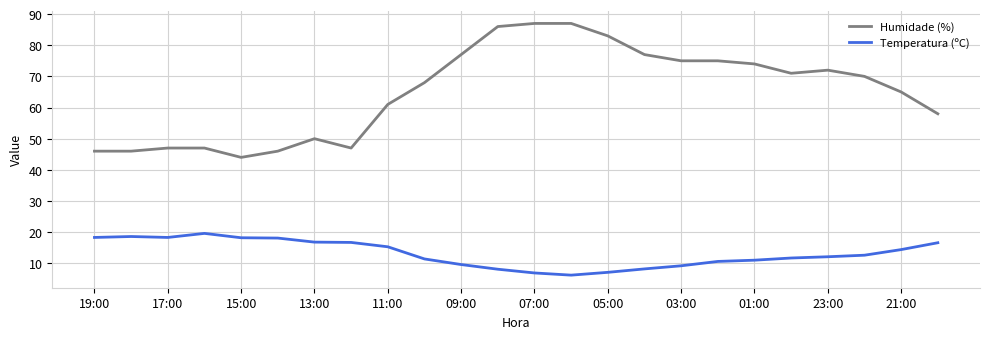

Which series has the largest range (max minus min)?

Humidade (%)